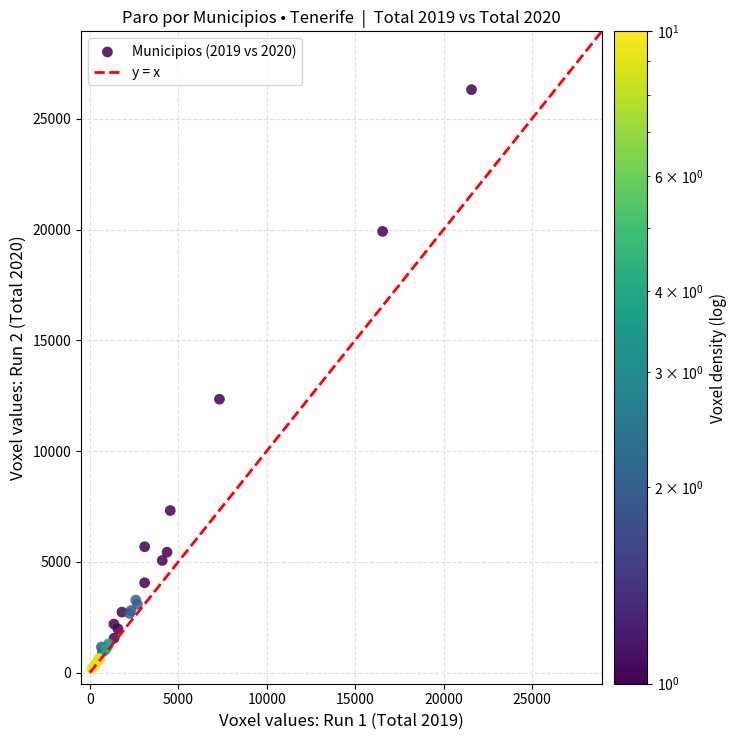

What Y value in the scatter plot is closest to 13252?

12342